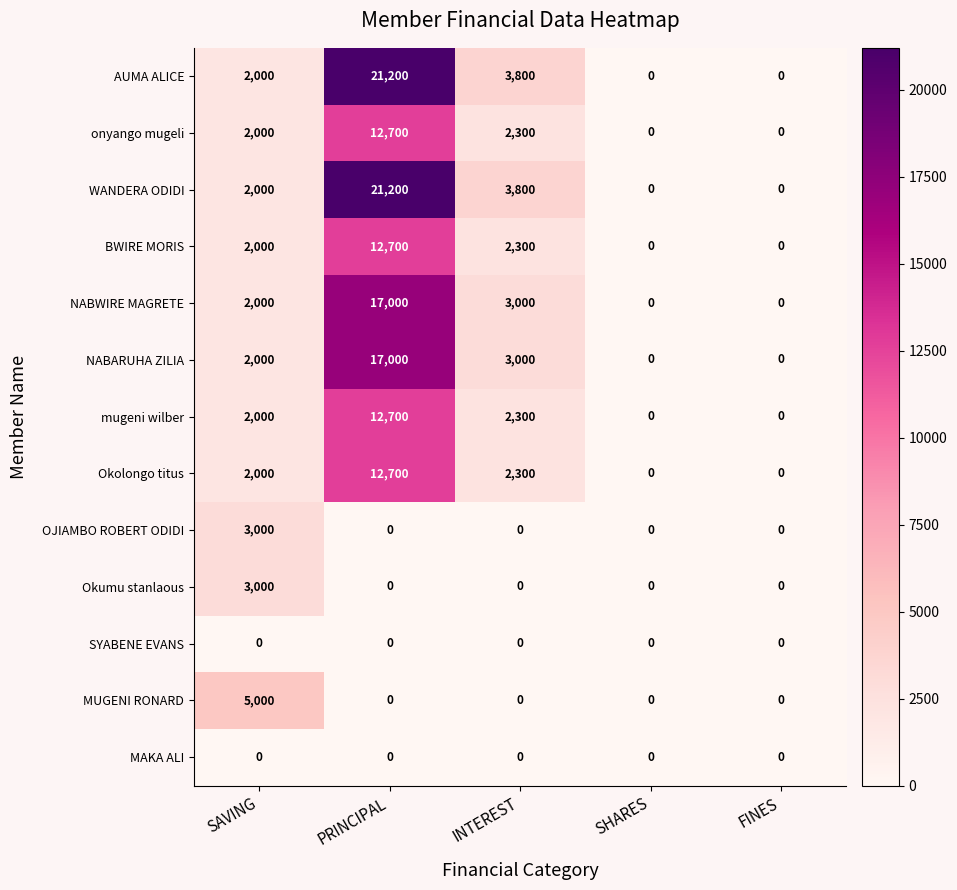

Read the Okolongo titus value at PRINCIPAL.

12700